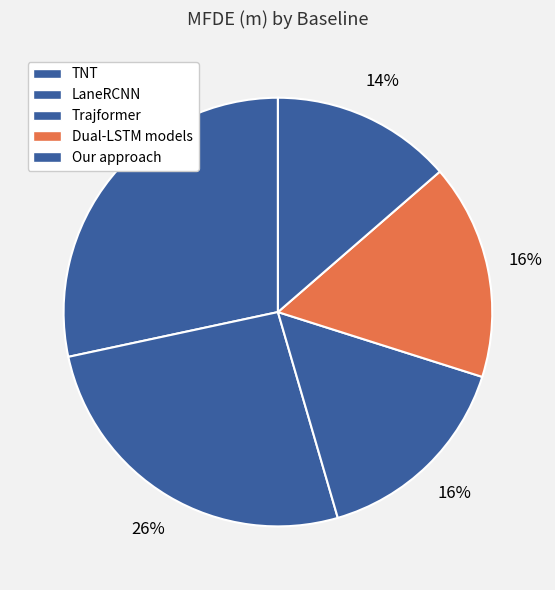

To the nearest percent, what is the difference between the Our approach and TNT slice percentages?

15%